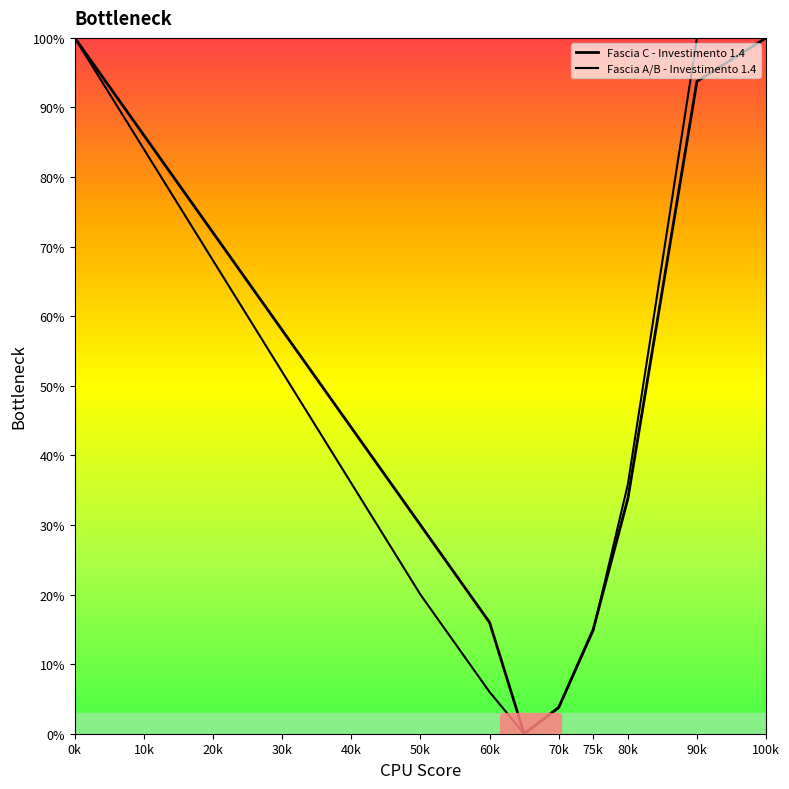

What is the label of the 8th point from the right?

50k